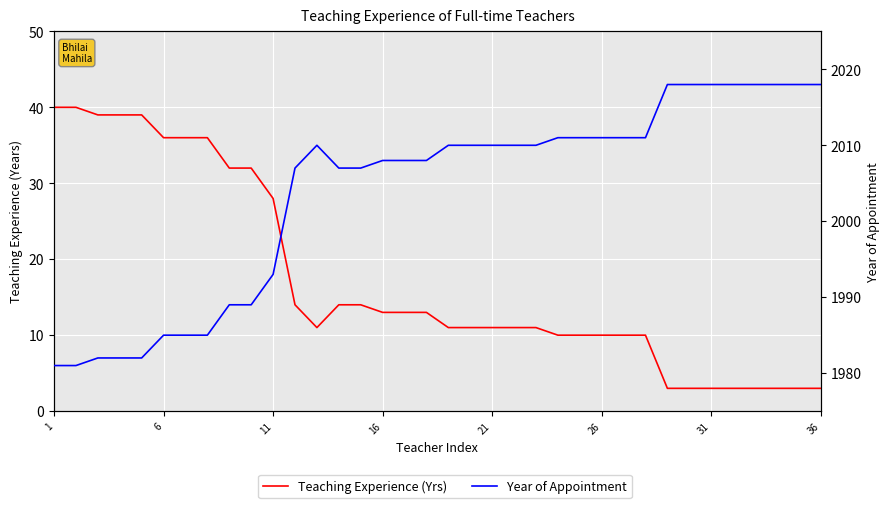

At 11, list the series in order from smallest to largest.

Teaching Experience (Yrs), Year of Appointment